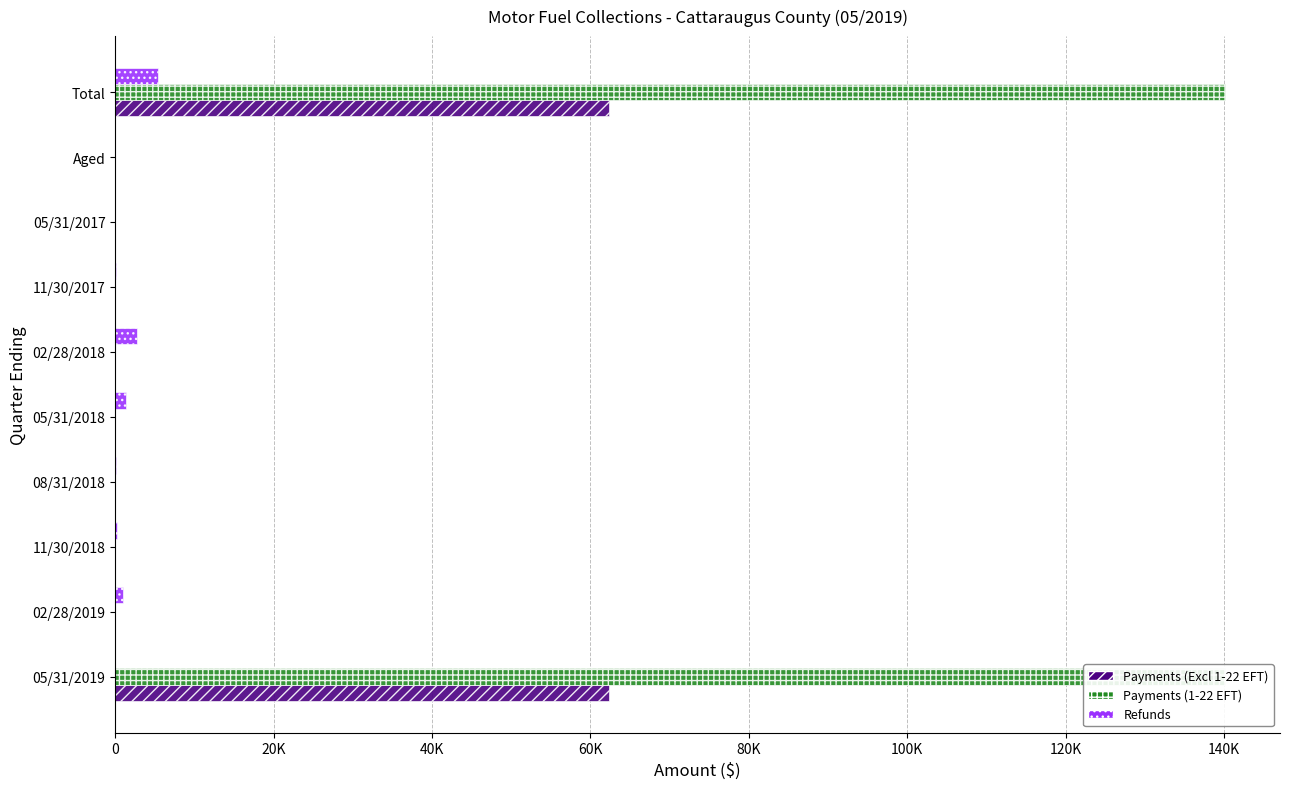

True or false: Refunds has a value of 2326.2 at 05/31/2018.

False